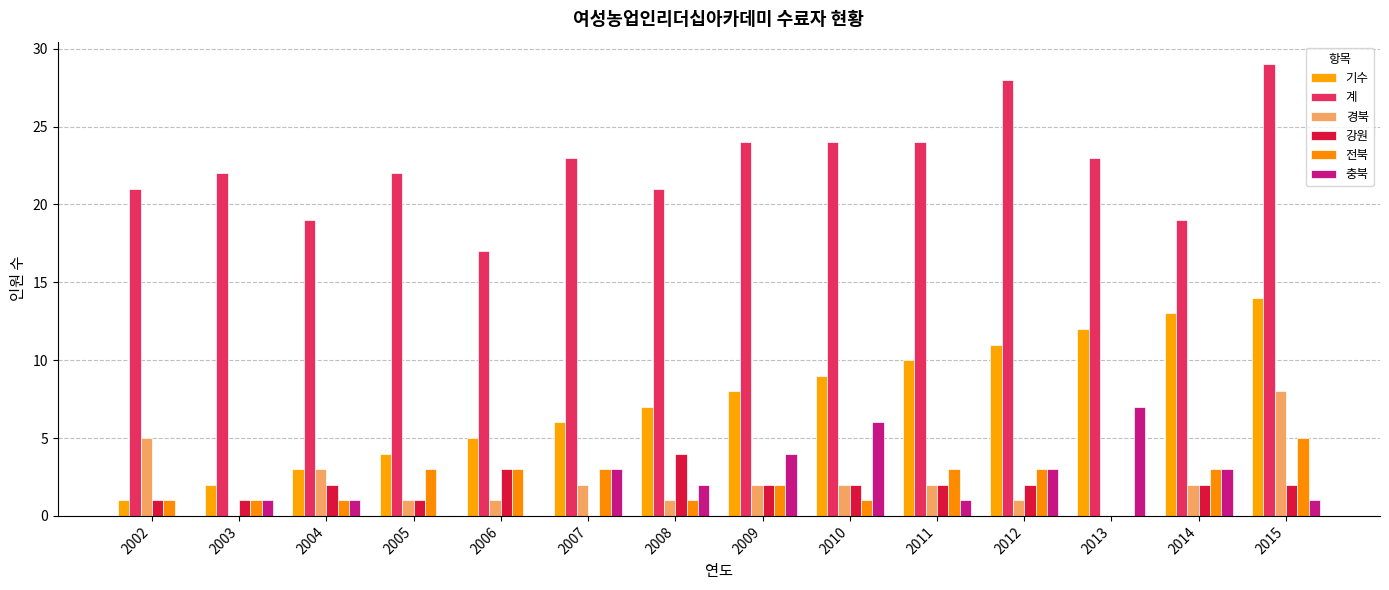

List the labels in order of 경북 value, largest first.

2015, 2002, 2004, 2007, 2009, 2010, 2011, 2014, 2005, 2006, 2008, 2012, 2003, 2013